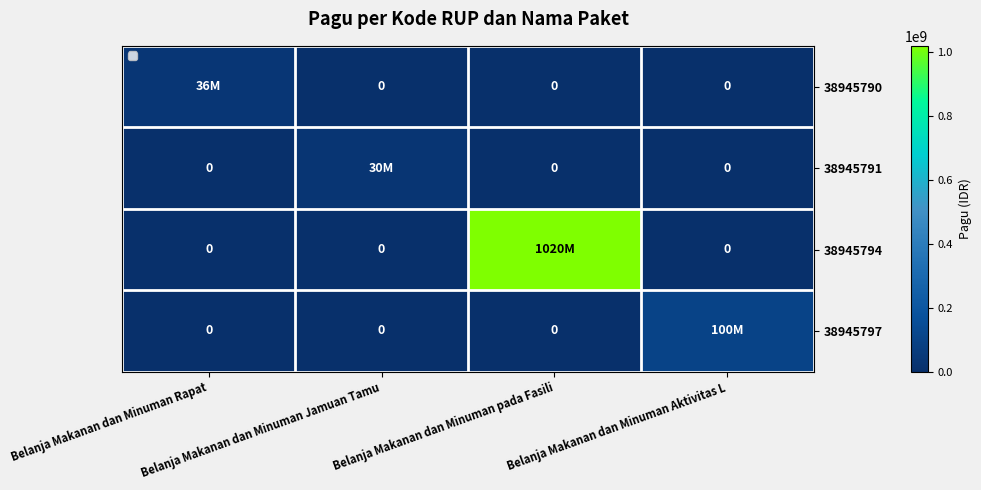

How many values in 38945790 are above zero?

1